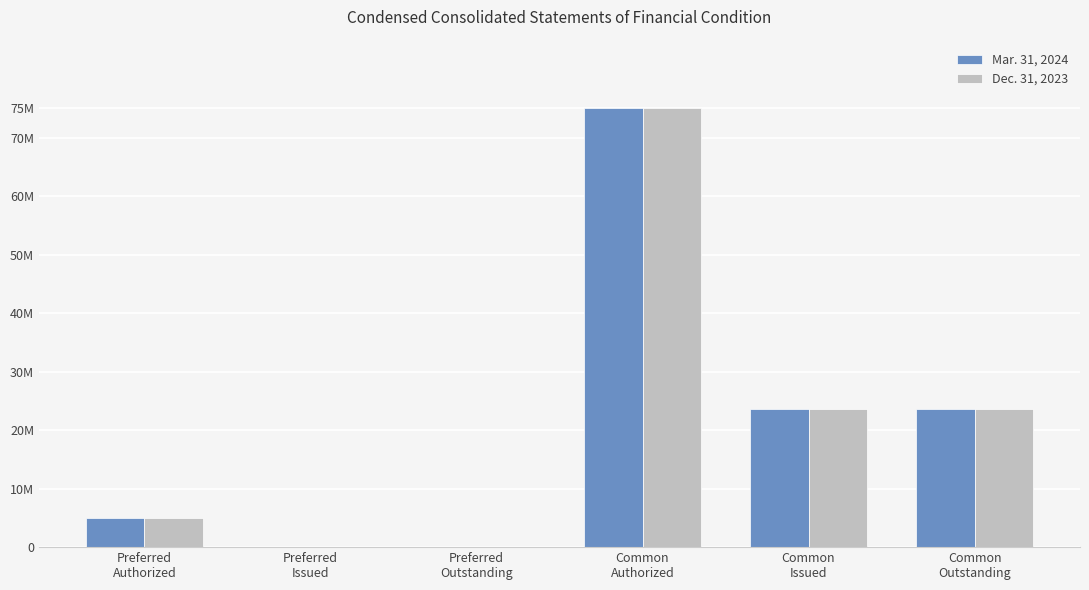

Reading left to right, list all the values displayed in this chart.

Mar. 31, 2024: 5000000	0	0	75000000	23687000	23687000
Dec. 31, 2023: 5000000	0	0	75000000	23545000	23545000